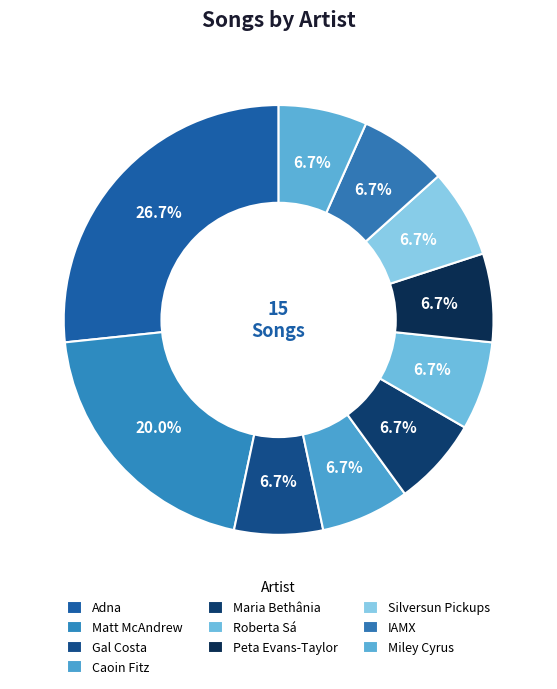

The Gal Costa slice represents 7% of the pie. True or false?

True